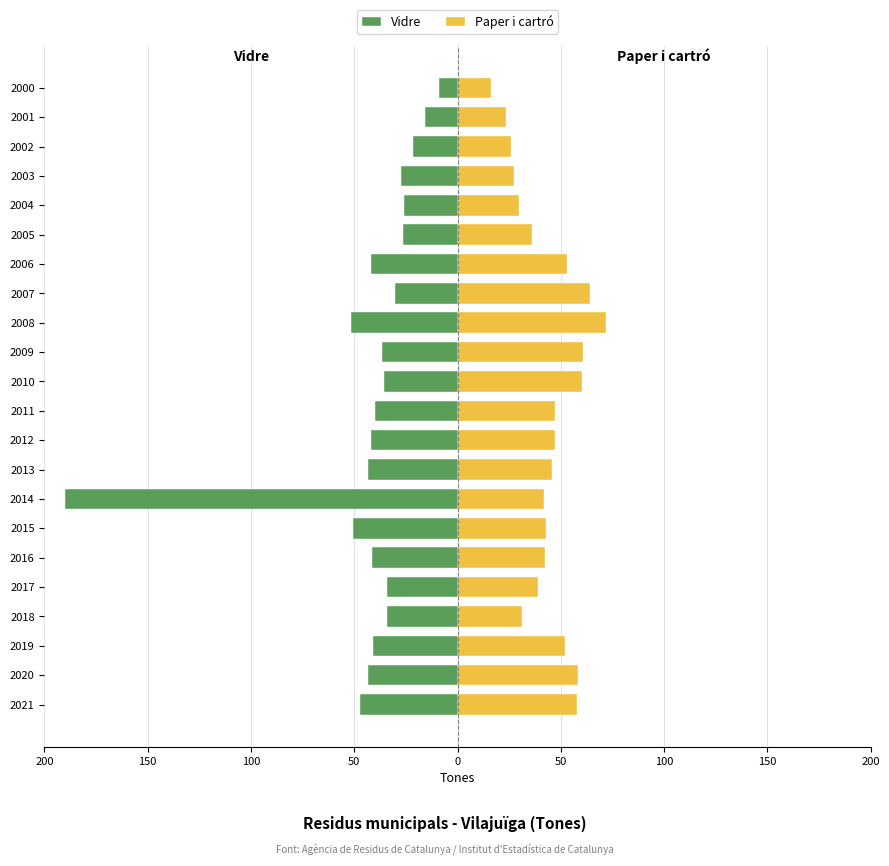

How many values in the Vidre series exceed -36?

10